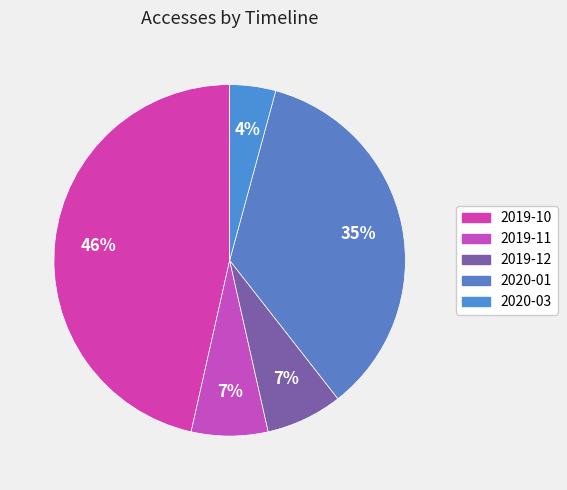

To the nearest percent, what portion does 2019-12 represent?

7%